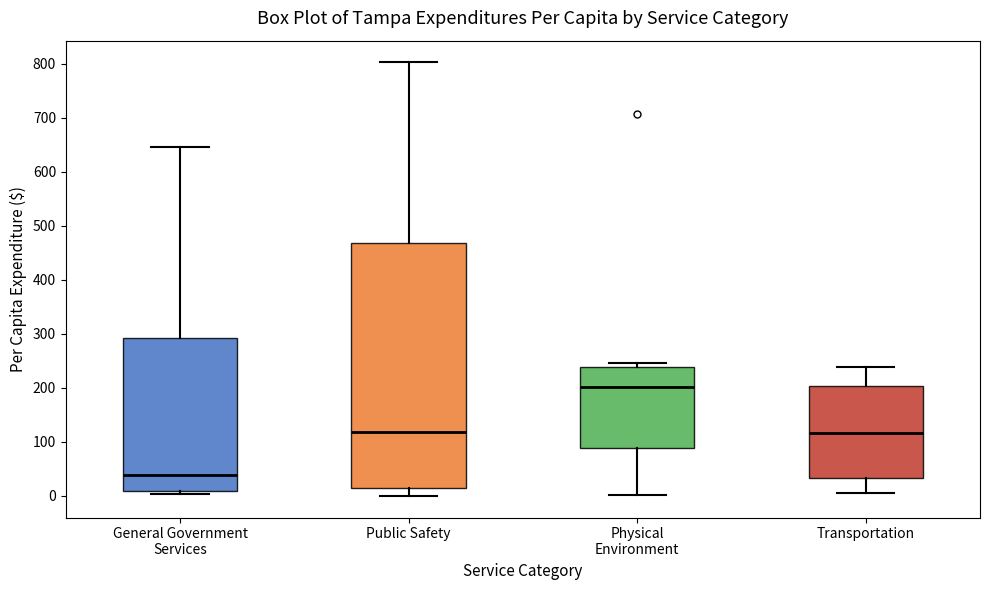

Reading left to right, transcribe this box plot: for each box, give where its median line is, the range the box spans, and where its two whiskers end, as read against the y-axis. The values are not printed on the chart, so give them approximately, as read against the axis.

General Government Services: median 40, box 10 to 290, whiskers 0 to 650
Public Safety: median 120, box 20 to 470, whiskers 0 to 800
Physical Environment: median 200, box 90 to 240, whiskers 0 to 250
Transportation: median 120, box 30 to 200, whiskers 10 to 240